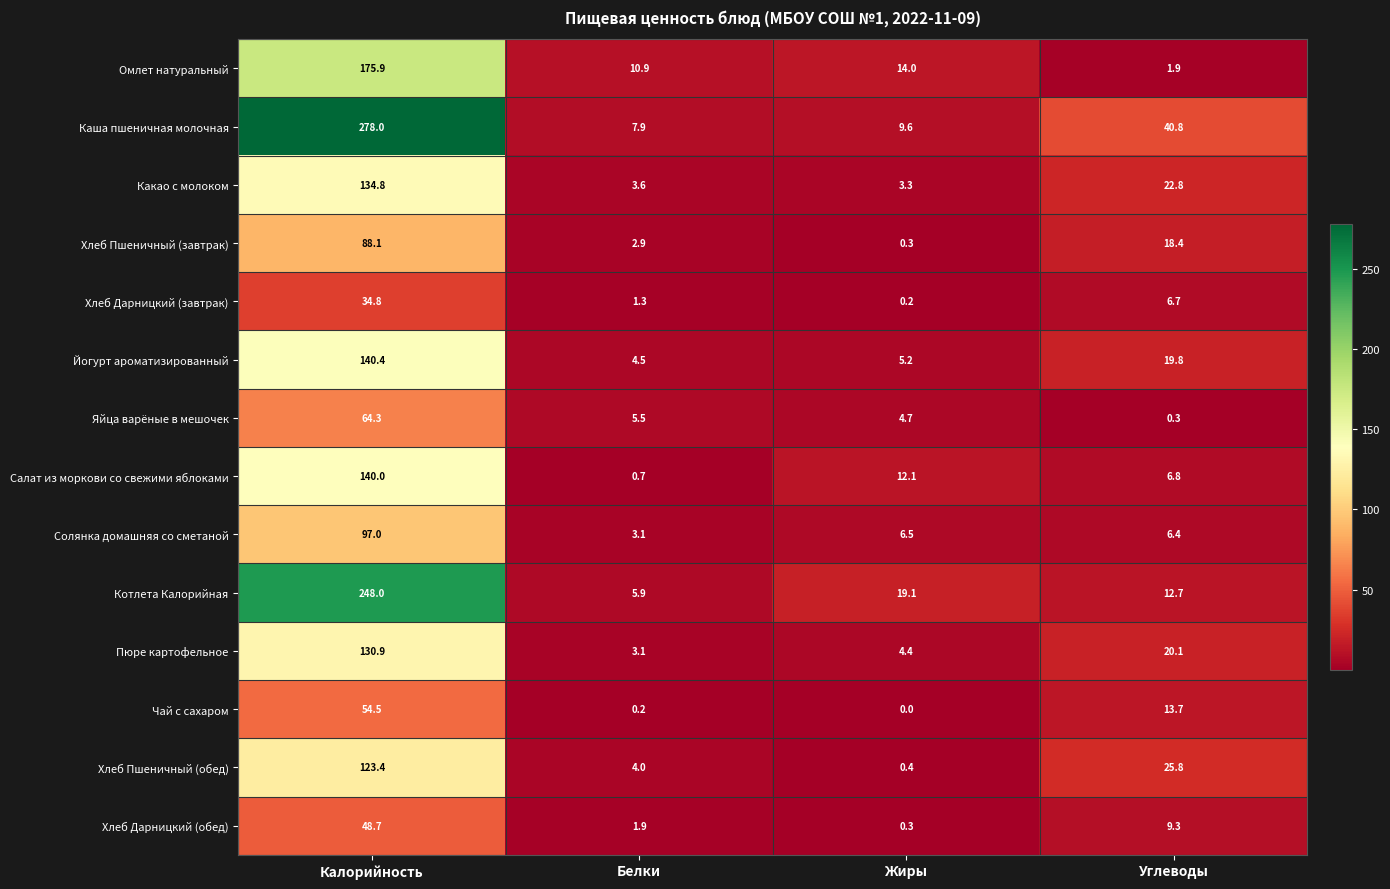

True or false: Салат из моркови со свежими яблоками has a value of 140.0 at Калорийность.

True